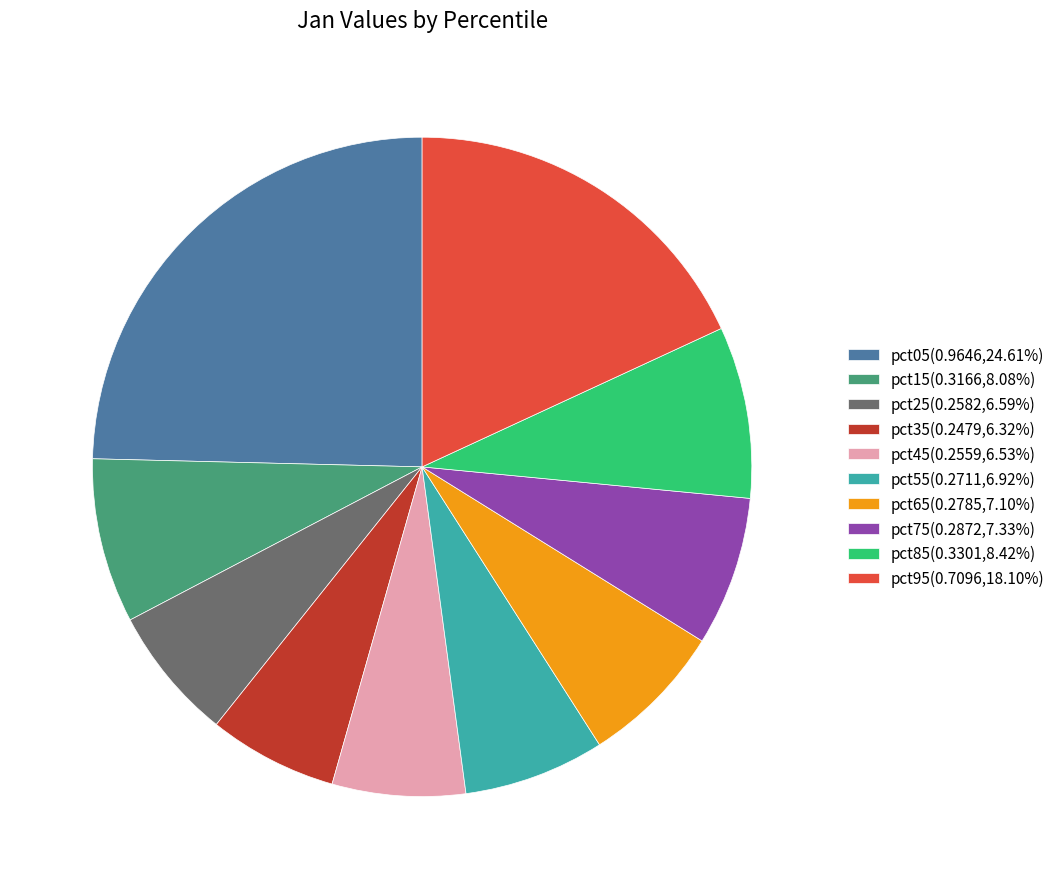

Count the number of slices in the pie.

10